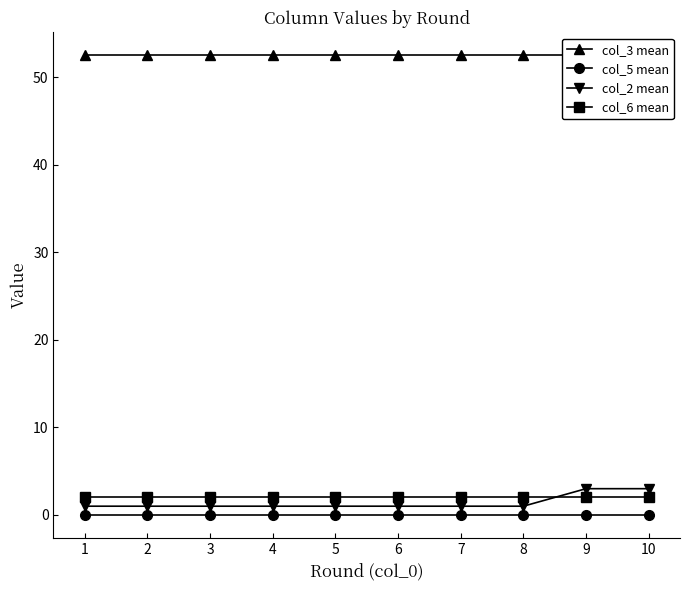

Reading left to right, list all the values displayed in this chart.

col_3 mean: 52.5	52.5	52.5	52.5	52.5	52.5	52.5	52.5	52.5	52.5
col_5 mean: 0.0	0.0	0.0	0.0	0.0	0.0	0.0	0.0	0.0	0.0
col_2 mean: 1.0	1.0	1.0	1.0	1.0	1.0	1.0	1.0	3.0	3.0
col_6 mean: 2.0	2.0	2.0	2.0	2.0	2.0	2.0	2.0	2.0	2.0